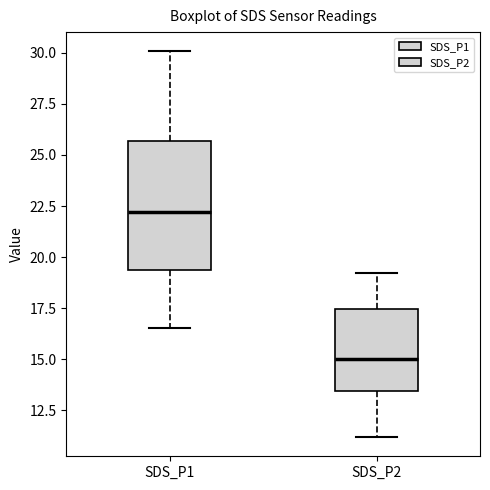

Comparing the boxes themselves (not the whiskers), which one is the tallest?

SDS_P1